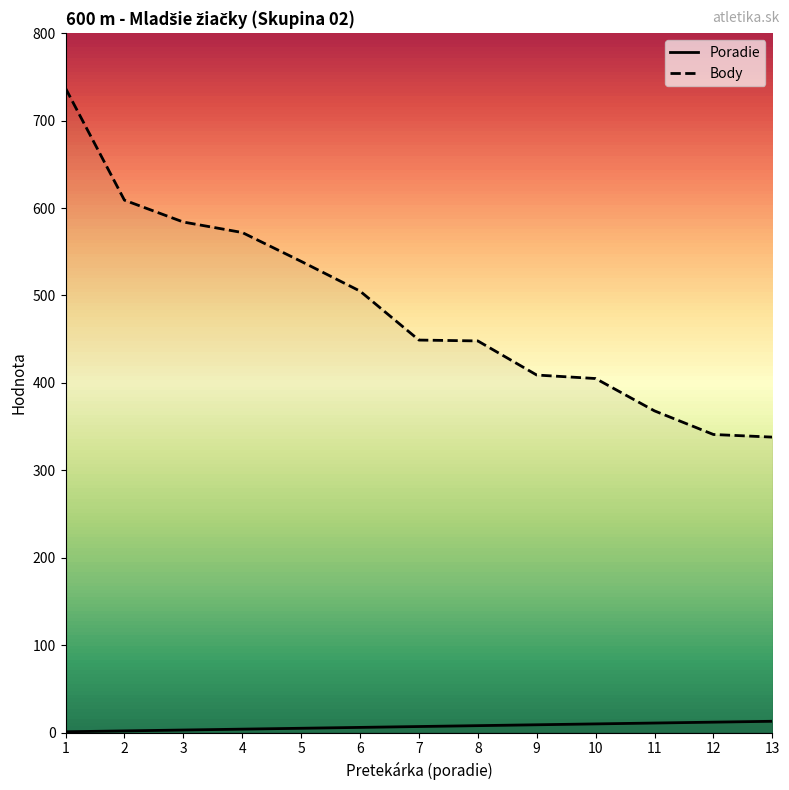

True or false: Body has a value of 273 at 2.

False